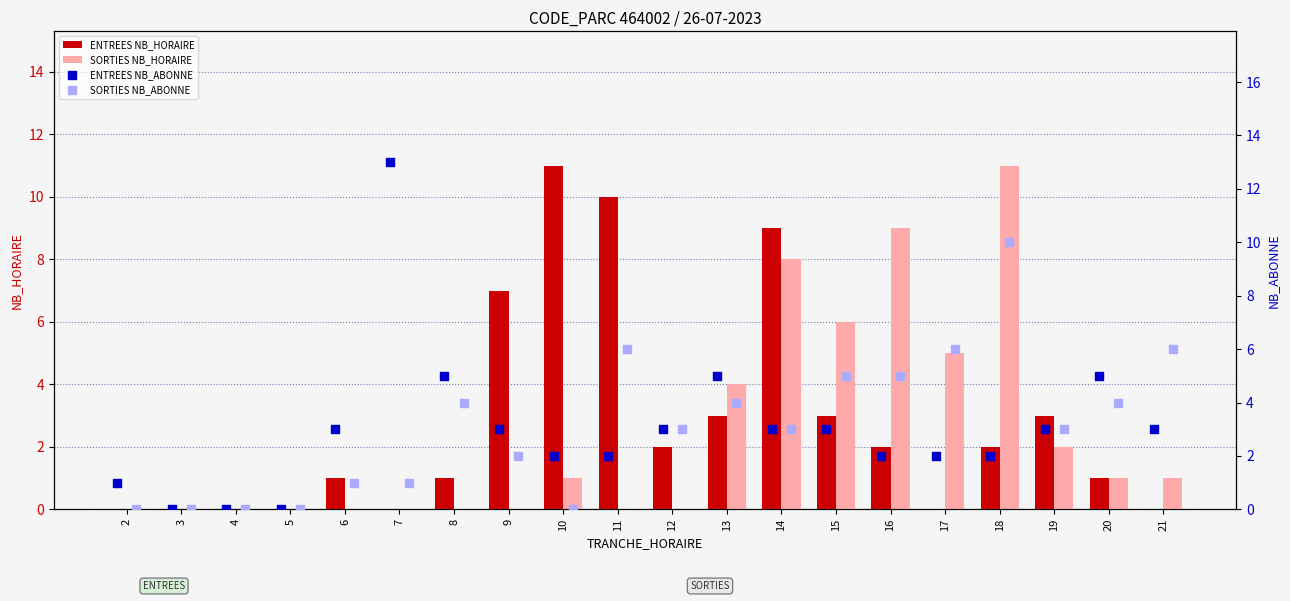

What are all the series names shown in the legend?

ENTREES NB_HORAIRE, SORTIES NB_HORAIRE, ENTREES NB_ABONNE, SORTIES NB_ABONNE